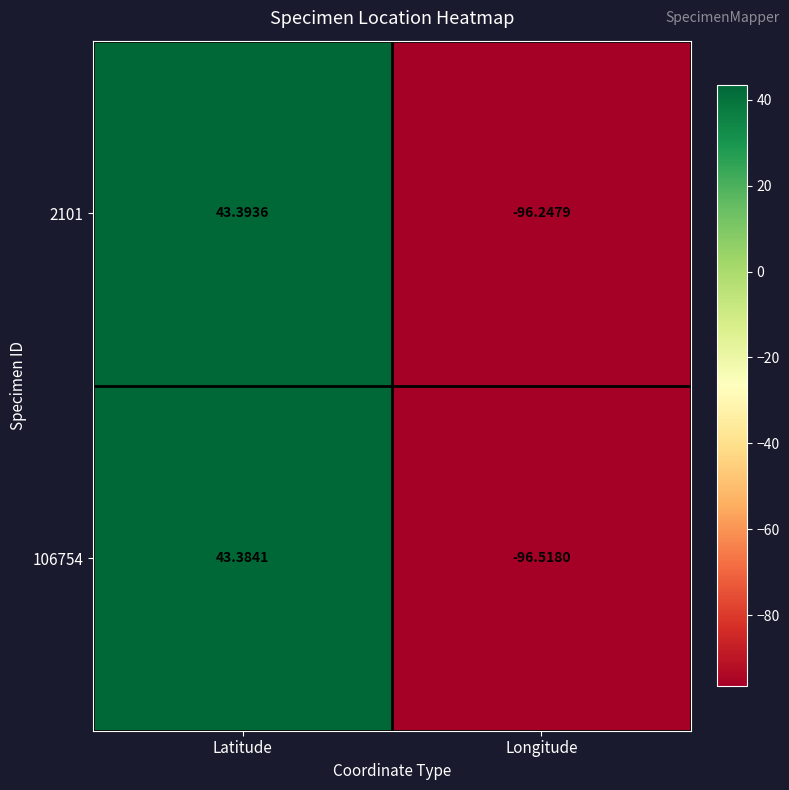

What is the minimum value shown in the chart?

-96.5